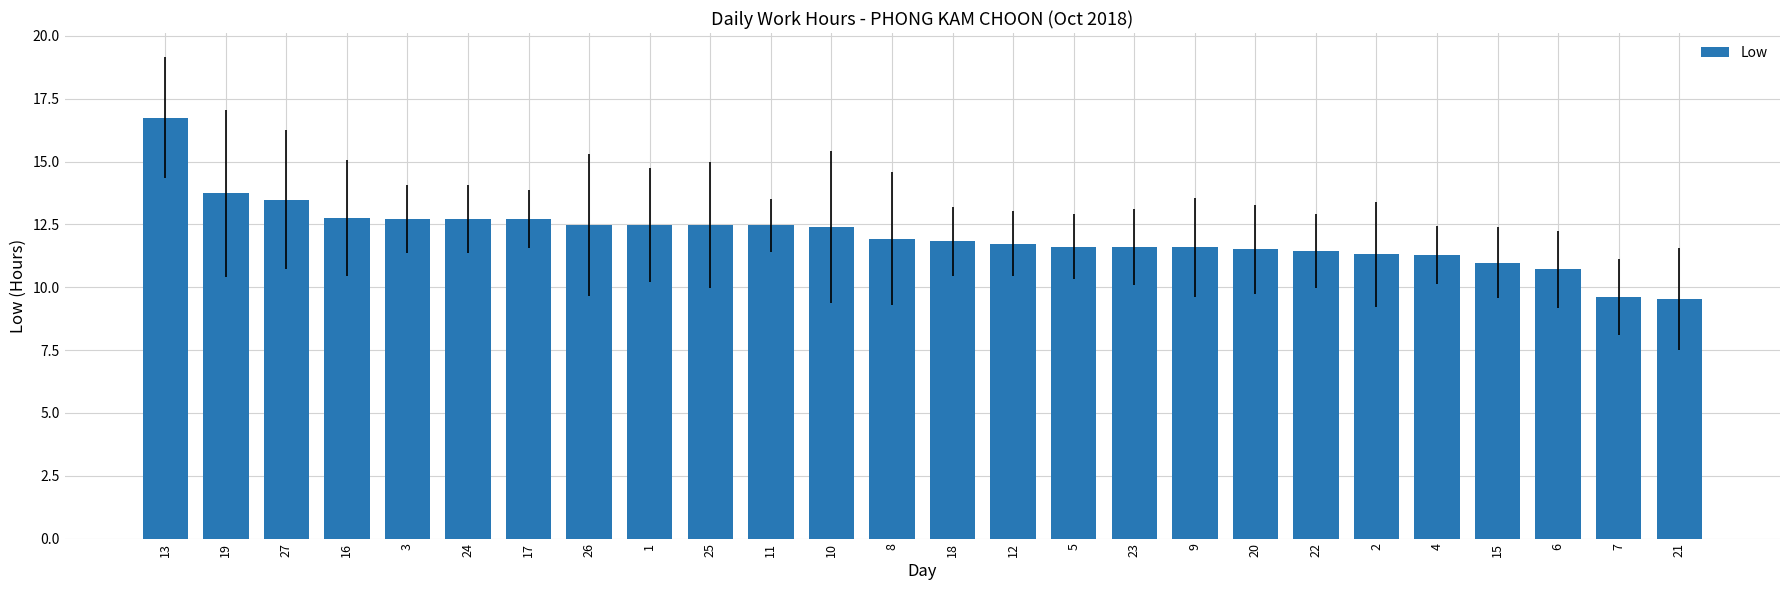

What is the ratio of the value at 19 to the value at 9?

1.2